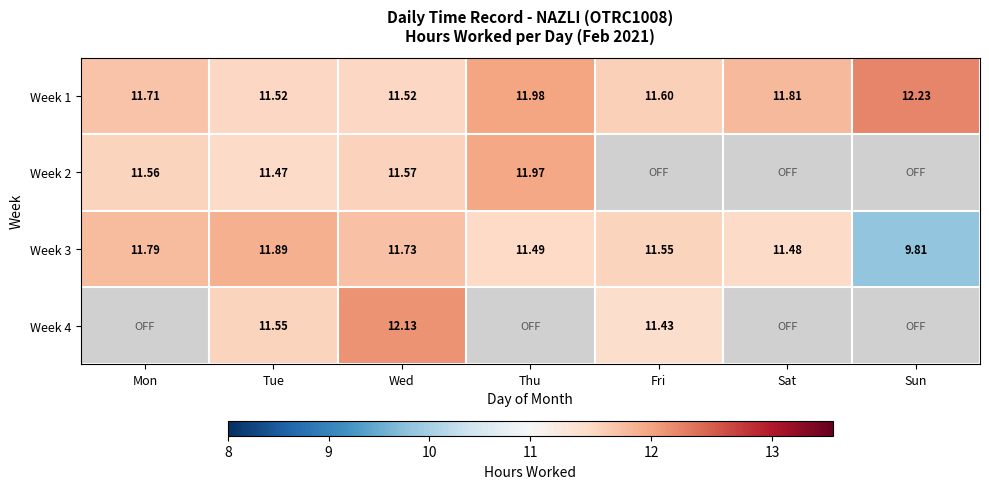

At which category is the sum across all series the highest?

Wed